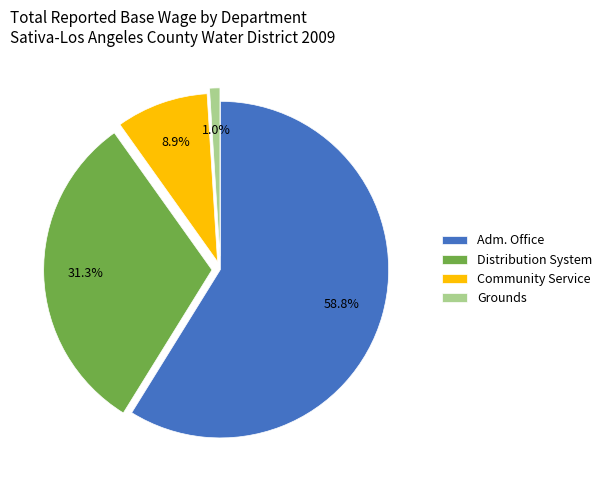

Combined, do Adm. Office and Distribution System account for over 50%?

Yes